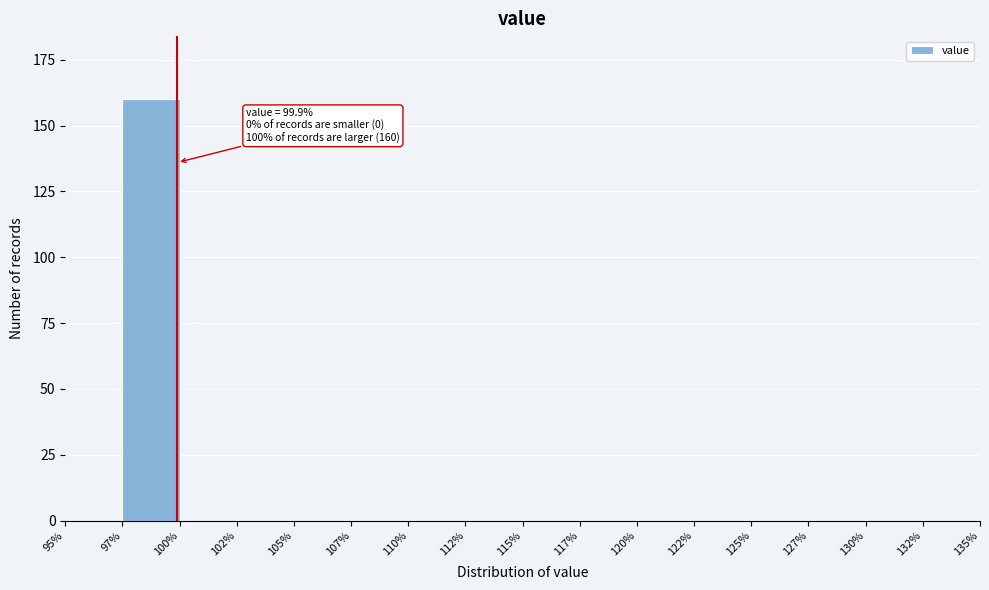

Reading left to right, what are all the values shown in this chart?

95%=0	97%=160	100%=0	102%=0	105%=0	107%=0	110%=0	112%=0	115%=0	117%=0	120%=0	122%=0	125%=0	127%=0	130%=0	132%=0